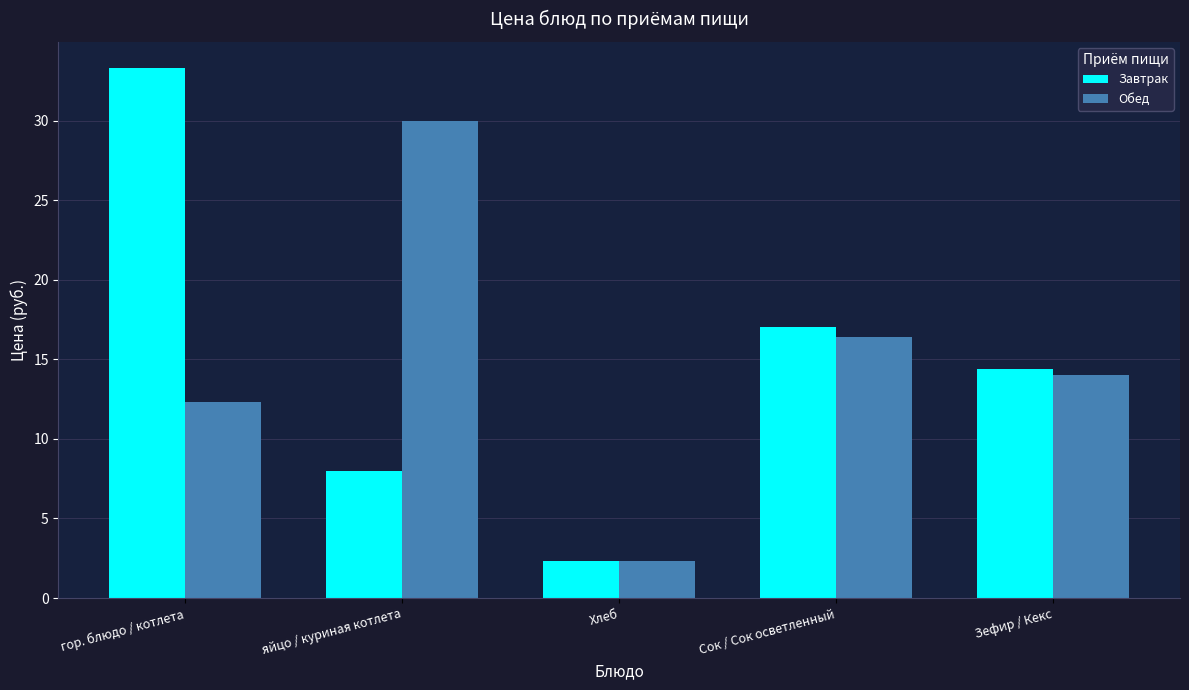

Is the value of Завтрак at Сок / Сок осветленный greater than the value of Обед at яйцо / куриная котлета?

No